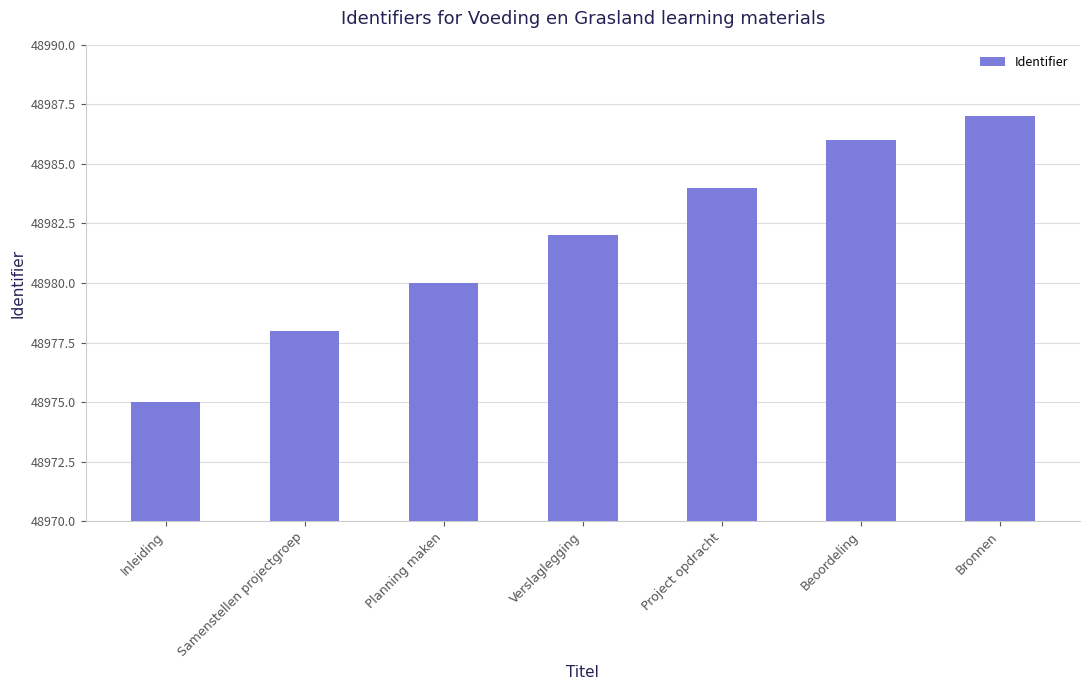

Which category has the lowest value across all series?

Inleiding